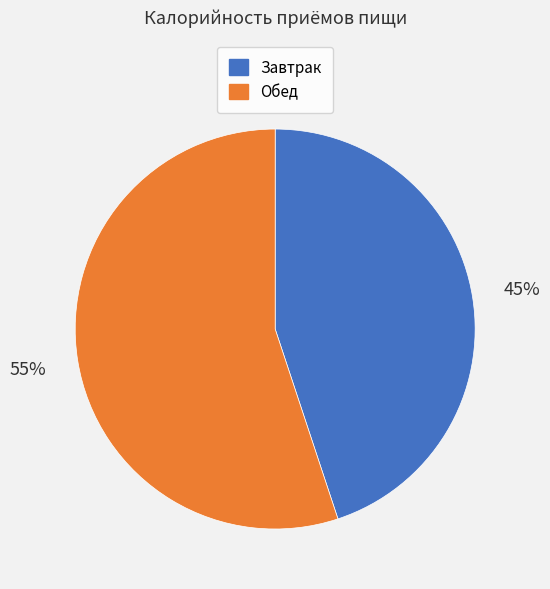

Is the sum of Обед and Завтрак greater than half?

Yes